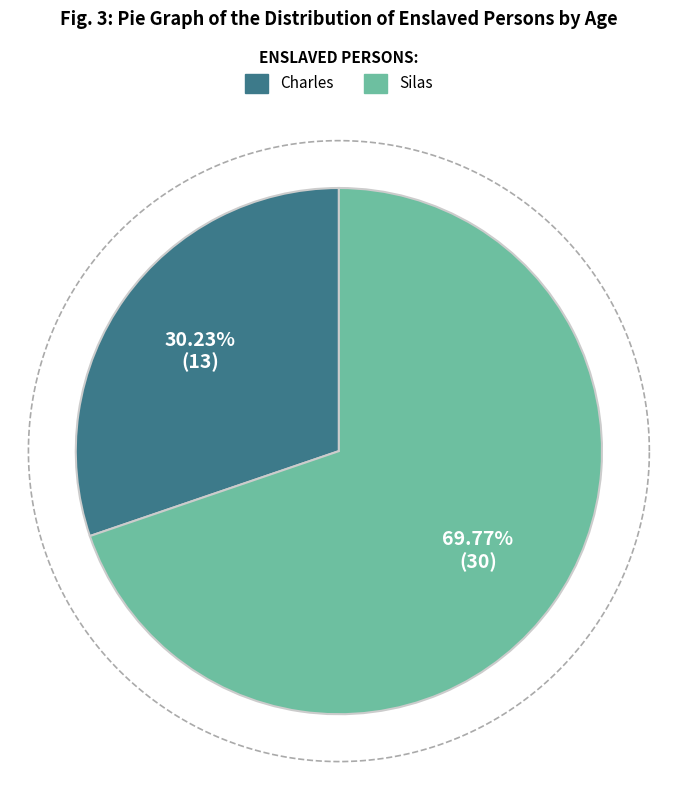

True or false: Silas accounts for 76% of the total.

False